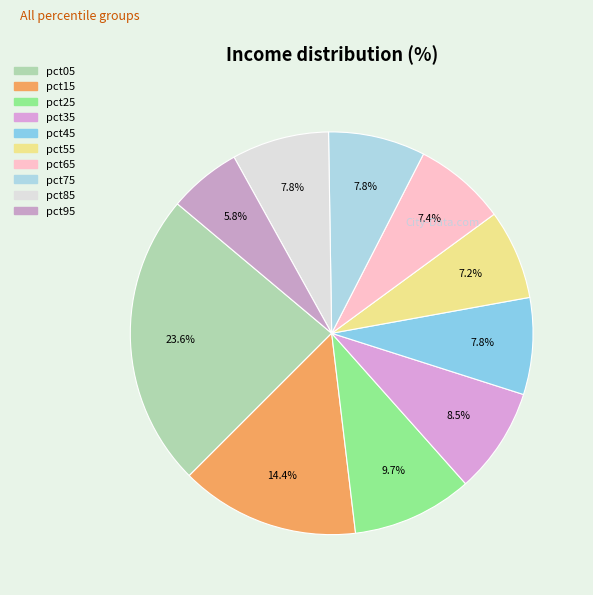

Is it true that pct95 is 6% of the pie?

True